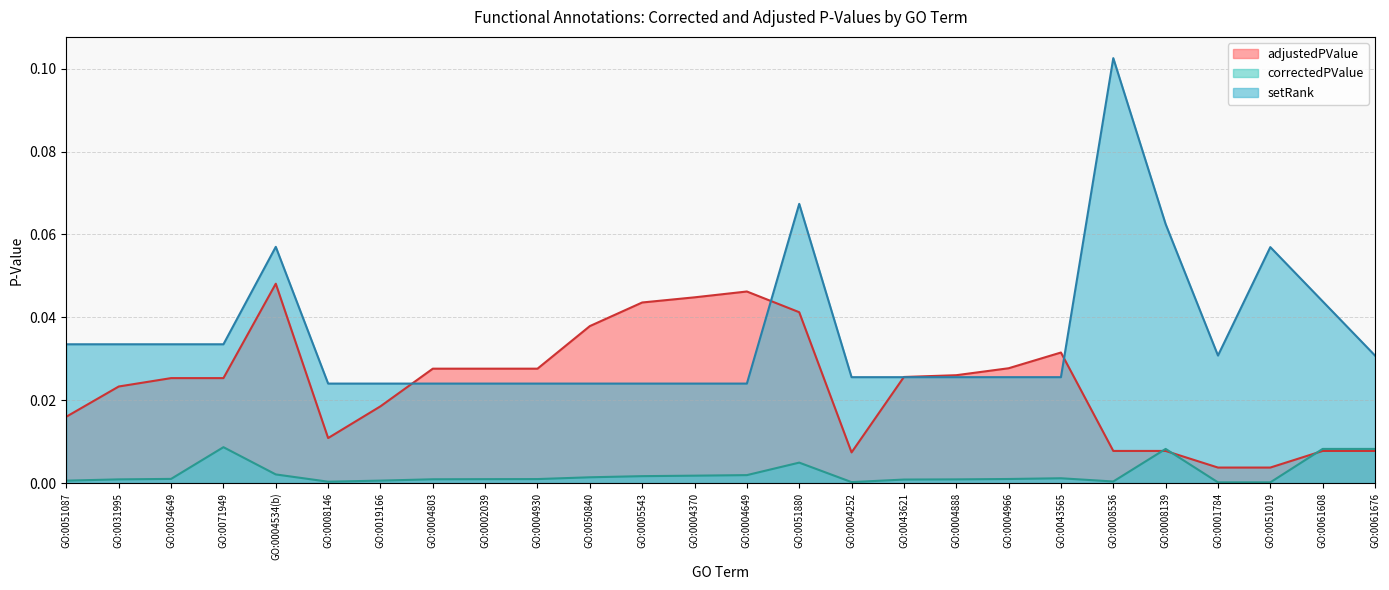

Which series has the largest range (max minus min)?

setRank